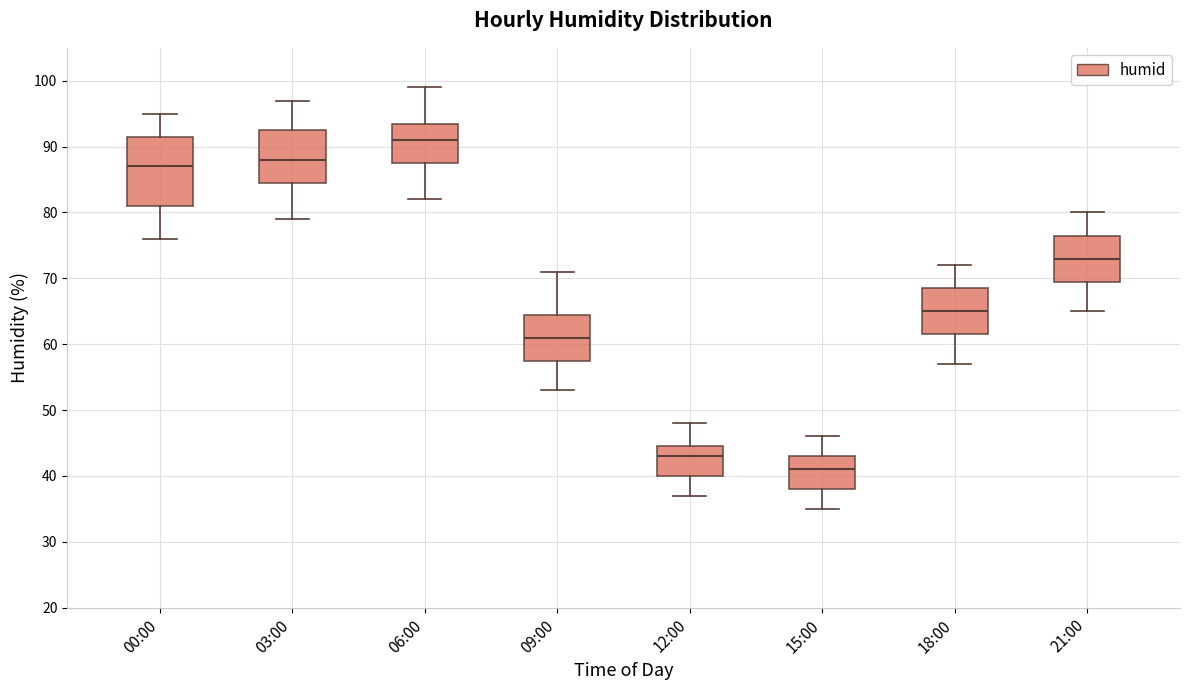

Reading left to right, transcribe this box plot: for each box, give where its median line is, the range the box spans, and where its two whiskers end, as read against the y-axis. The values are not printed on the chart, so give them approximately, as read against the axis.

00:00: median 87, box 81 to 92, whiskers 76 to 95
03:00: median 88, box 85 to 93, whiskers 79 to 97
06:00: median 91, box 88 to 94, whiskers 82 to 99
09:00: median 61, box 58 to 65, whiskers 53 to 71
12:00: median 43, box 40 to 45, whiskers 37 to 48
15:00: median 41, box 38 to 43, whiskers 35 to 46
18:00: median 65, box 62 to 69, whiskers 57 to 72
21:00: median 73, box 70 to 77, whiskers 65 to 80